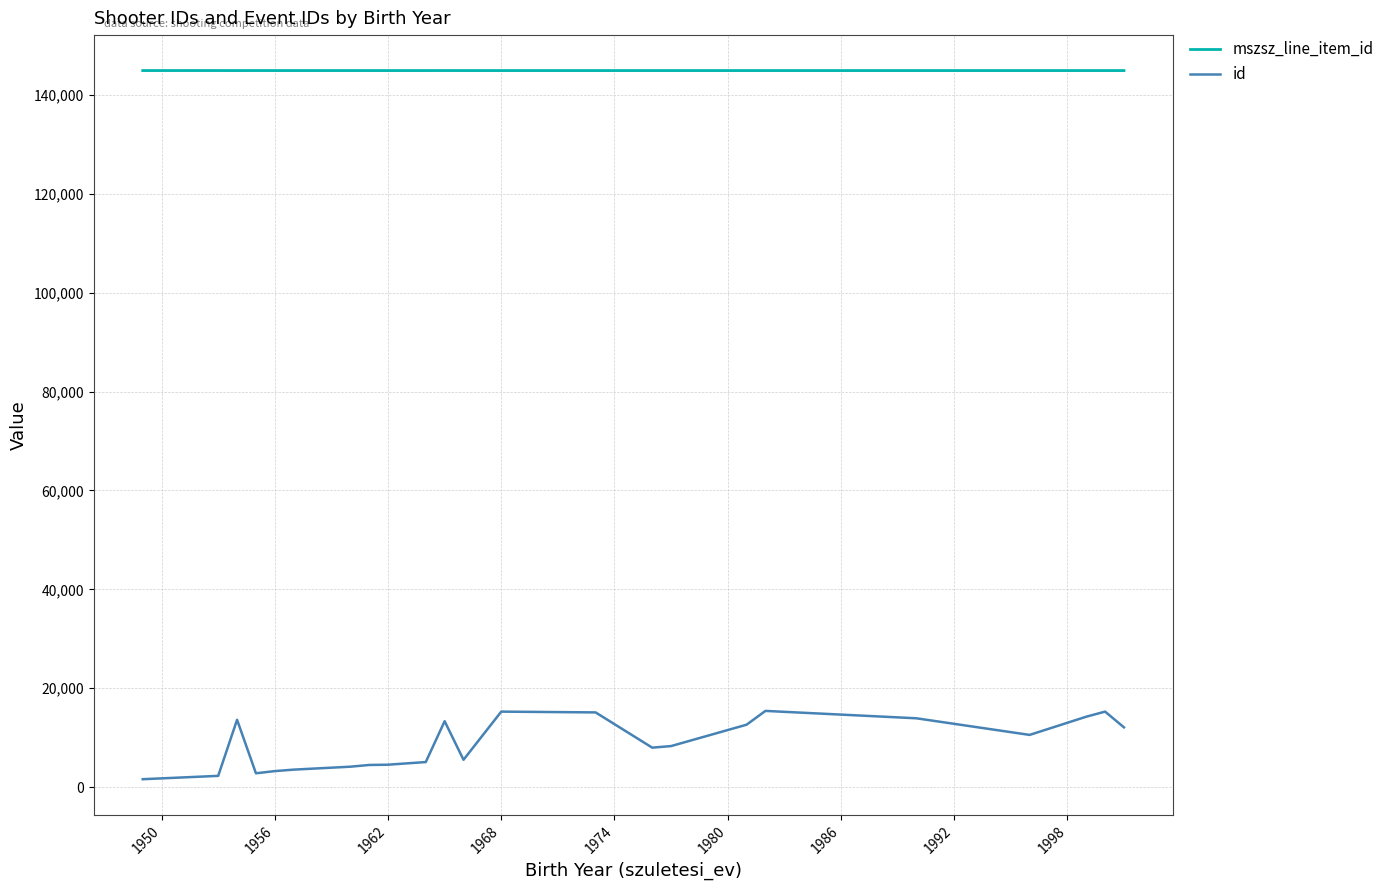

Which series has the largest total across all categories?

mszsz_line_item_id